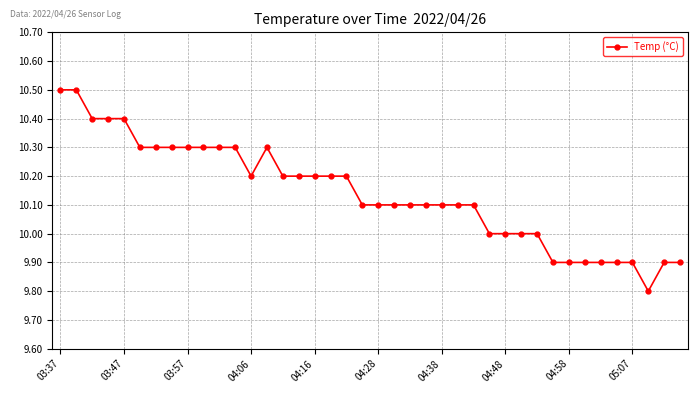

What is the minimum value shown in the chart?

9.8